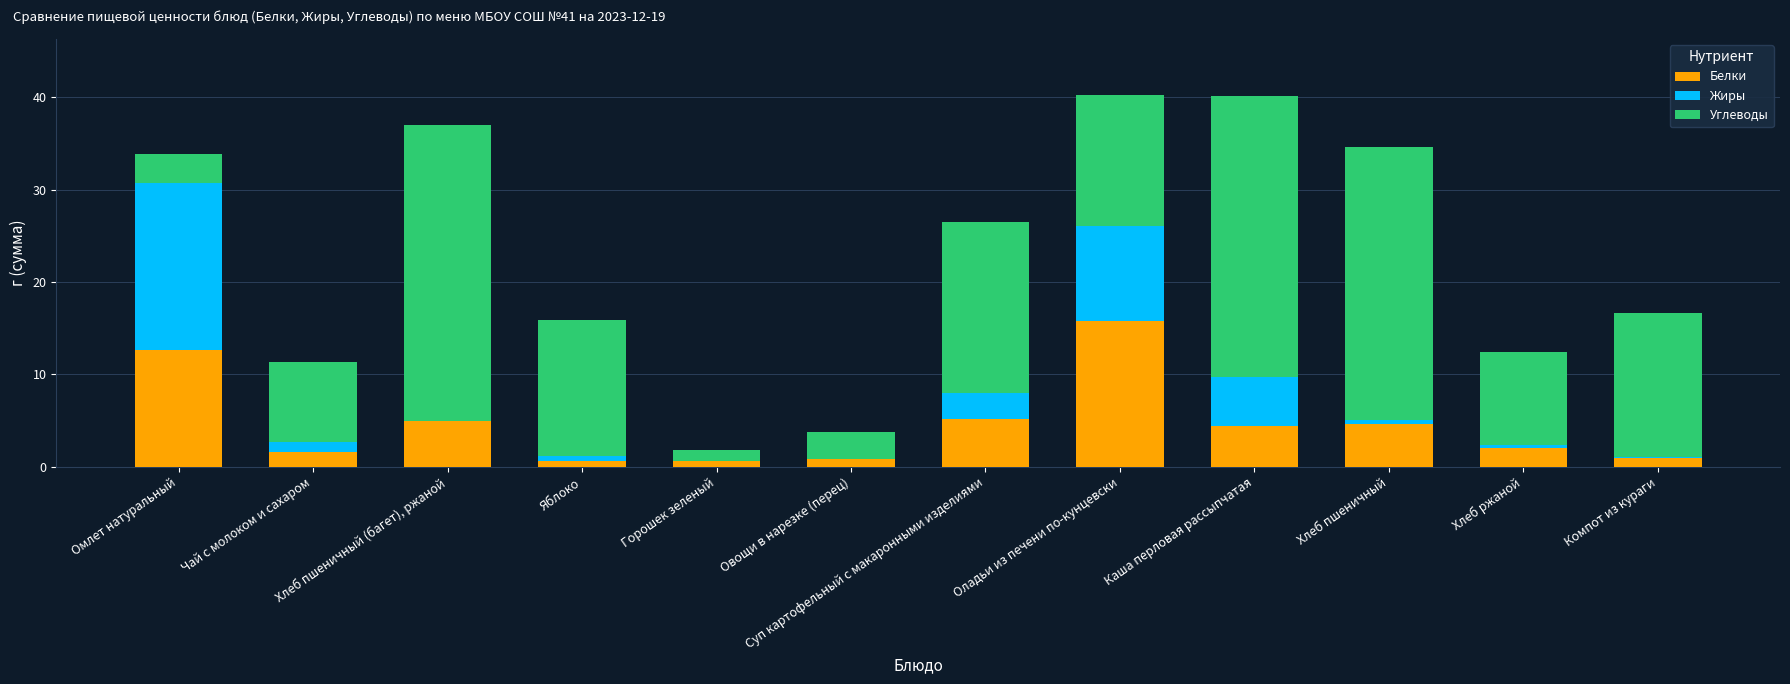

What is the sum of the Белки values at Чай с молоком и сахаром and Оладьи из печени по-кунцевски?

17.4